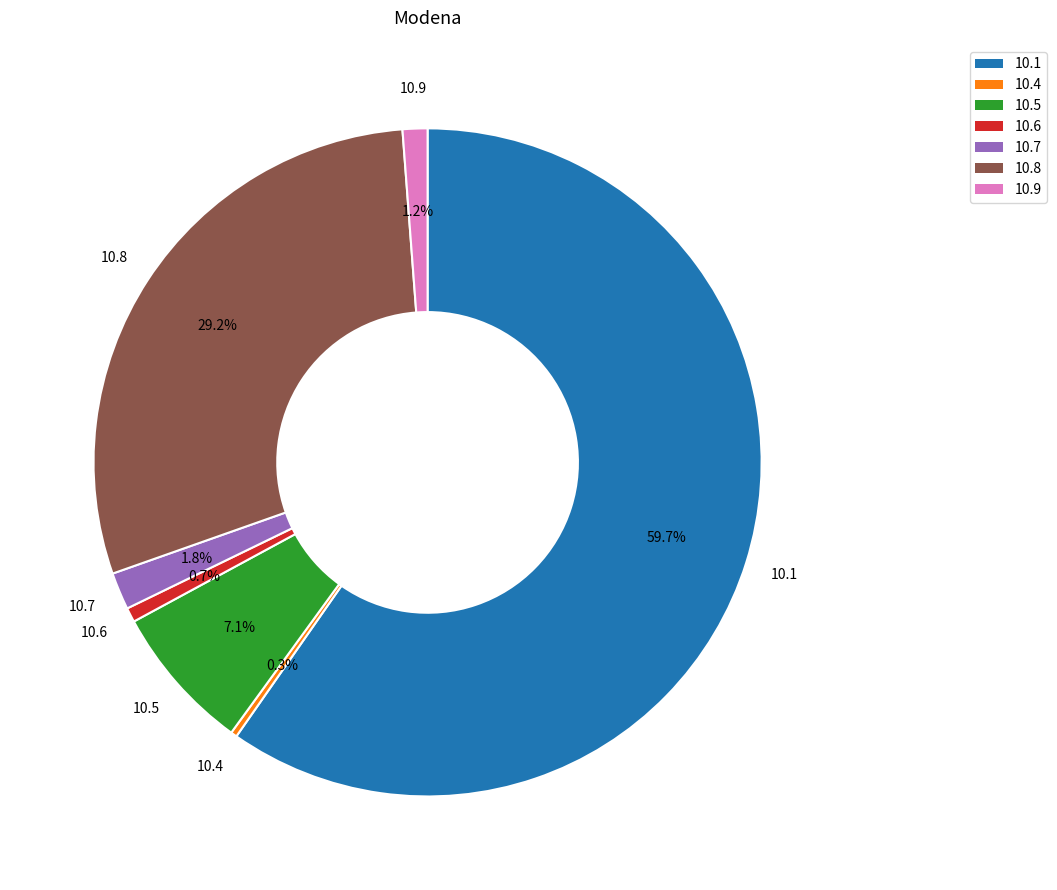

Do 10.4 and 10.6 together represent more than half of the pie?

No